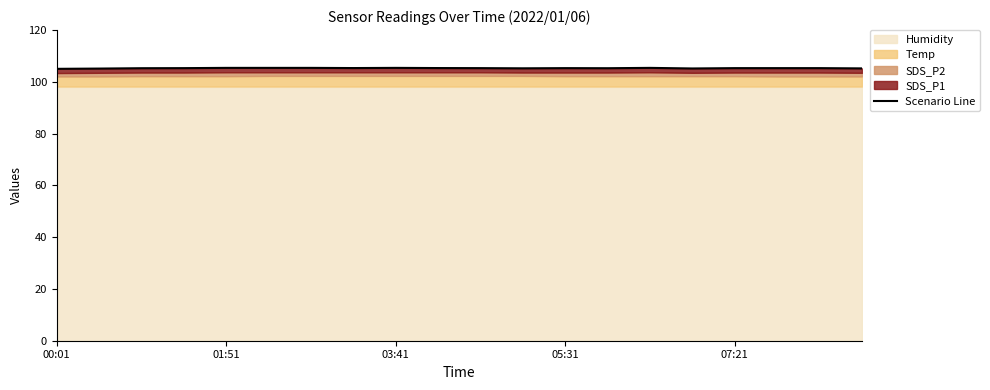

What is the smallest value displayed?

105.0